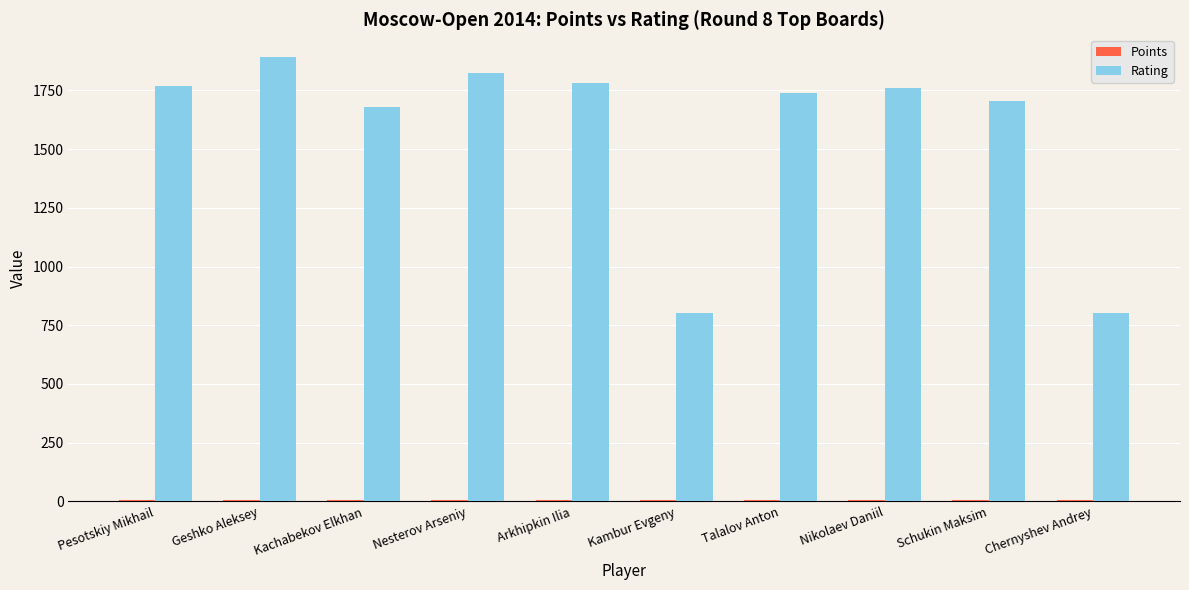

What is the greatest value displayed?

1894.0